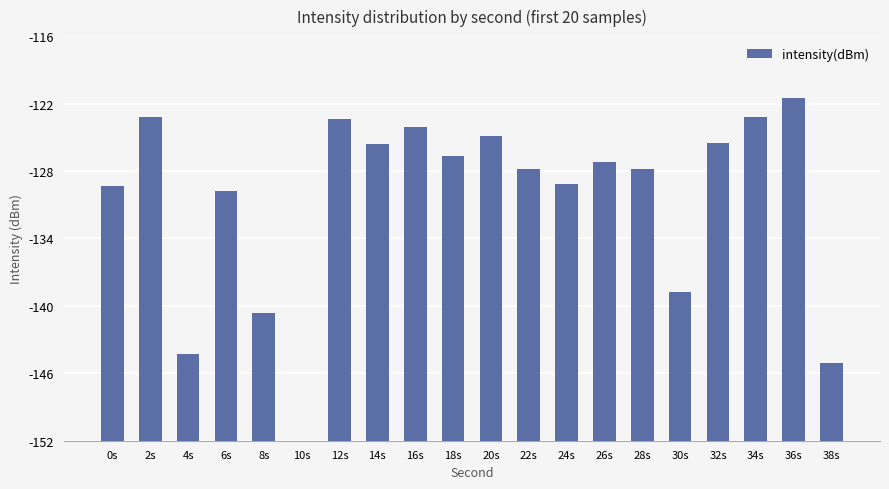

What is the change in value from 22s to 34s?

+4.6